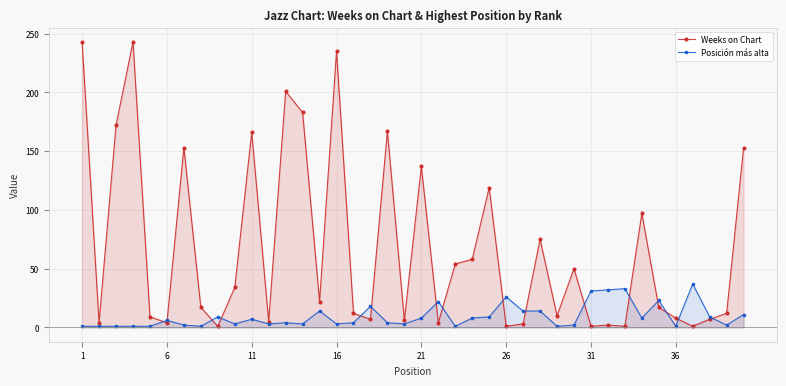

The value of Weeks on Chart at 16 is 235. True or false?

True